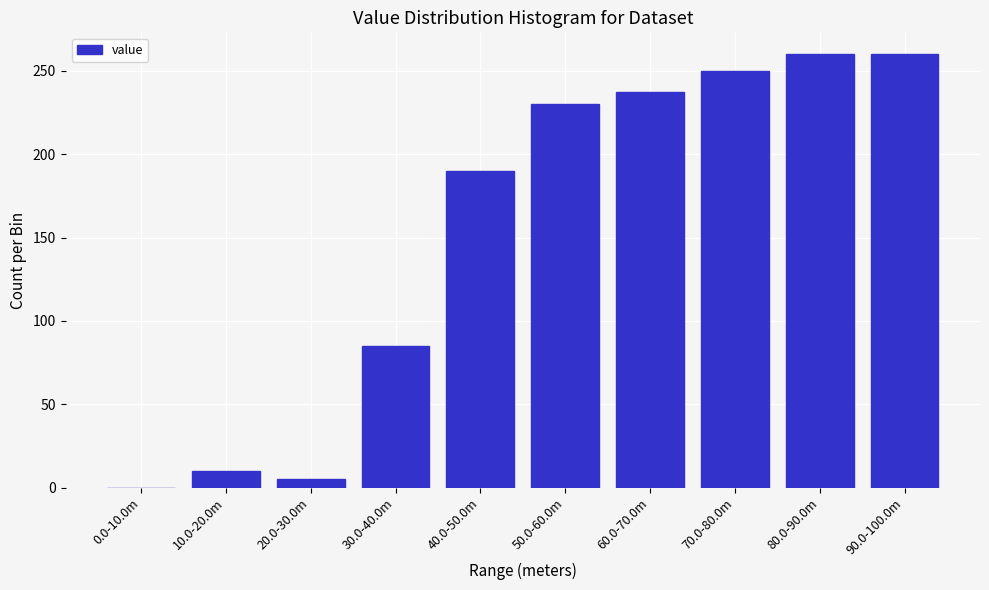

Reading left to right, what are all the values shown in this chart?

0.0-10.0m=0	10.0-20.0m=10	20.0-30.0m=5	30.0-40.0m=85	40.0-50.0m=190	50.0-60.0m=230	60.0-70.0m=237	70.0-80.0m=250	80.0-90.0m=260	90.0-100.0m=260